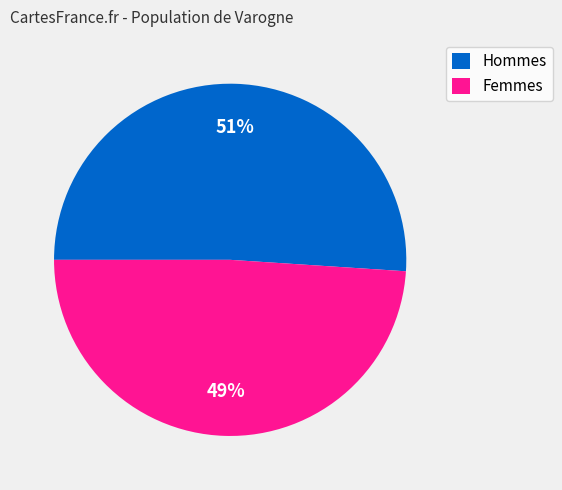

Is there any slice that represents more than half of the pie?

Yes